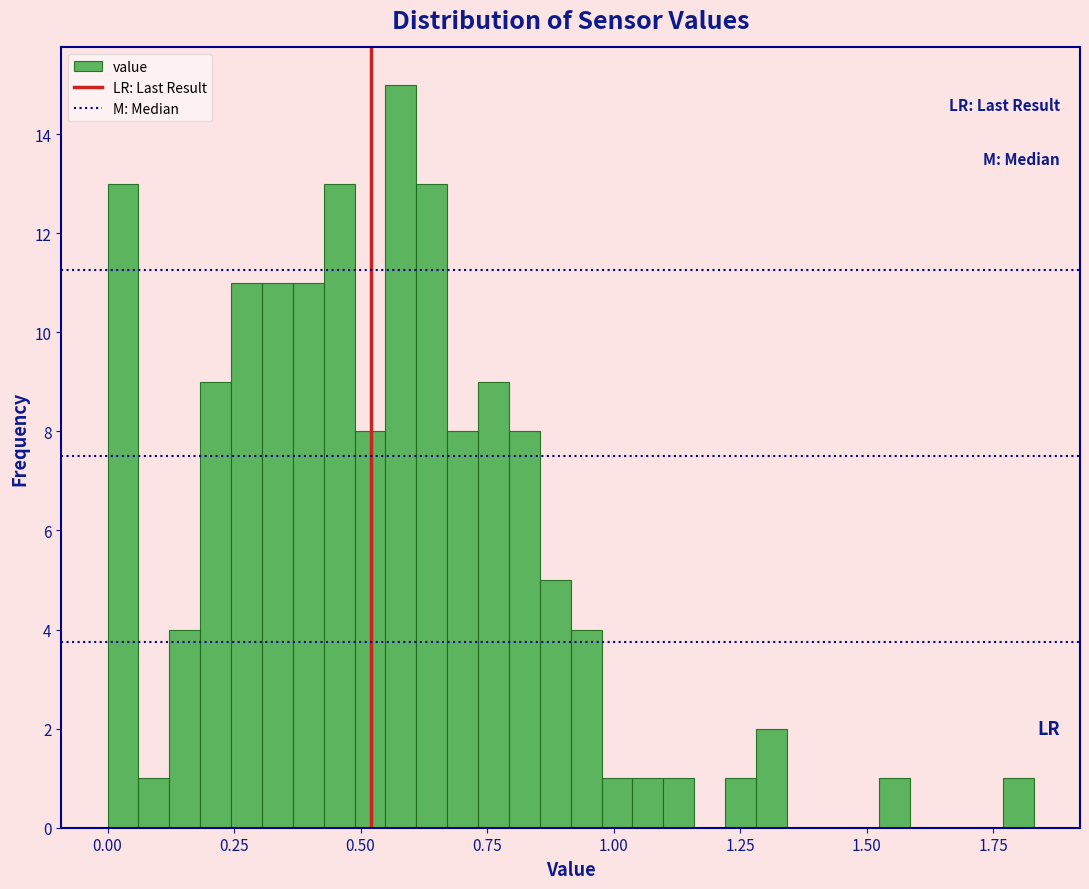

Read against the x-axis, roughly where is the centre of the tallest bar?

0.60